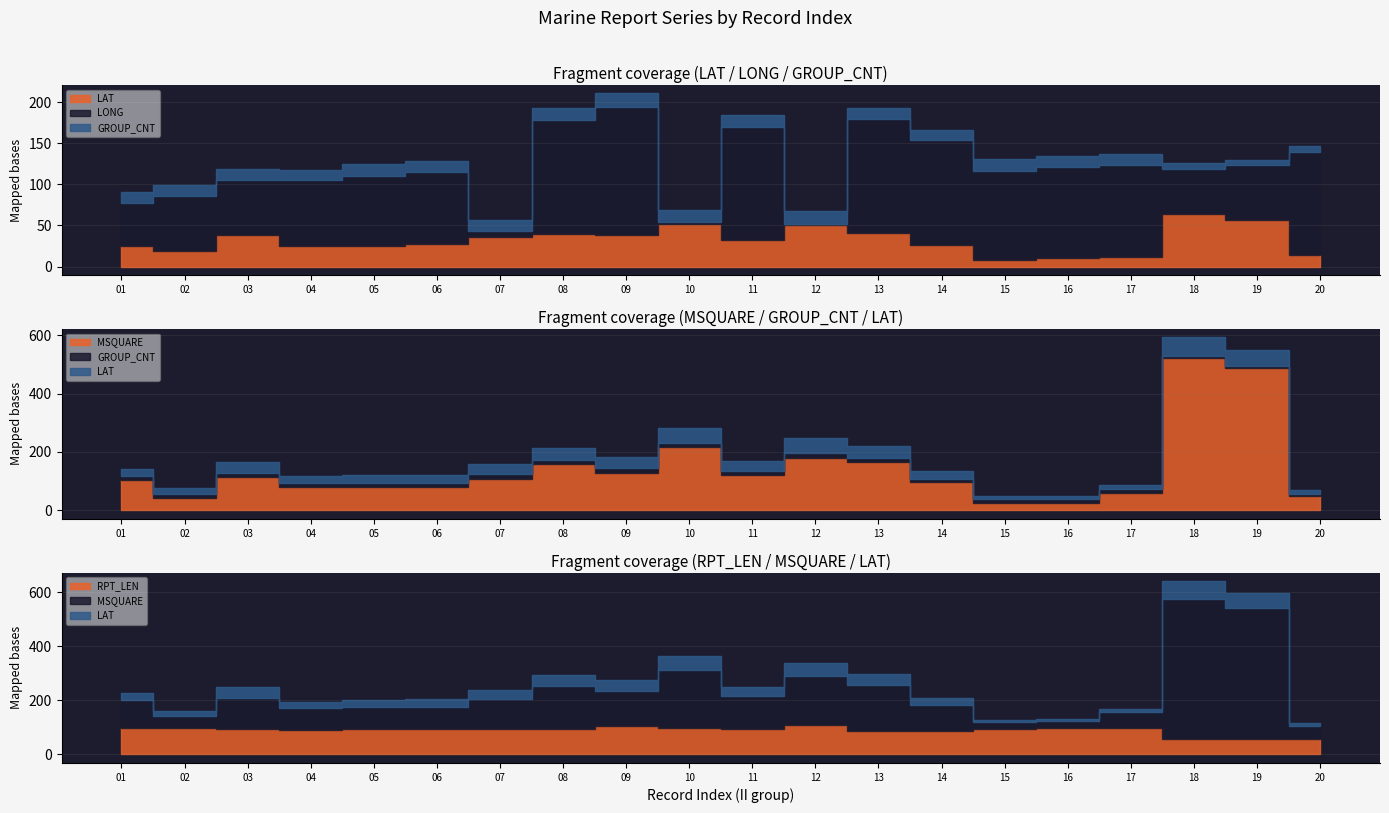

What is the approximate value of RPT_LEN at 08?

94.0